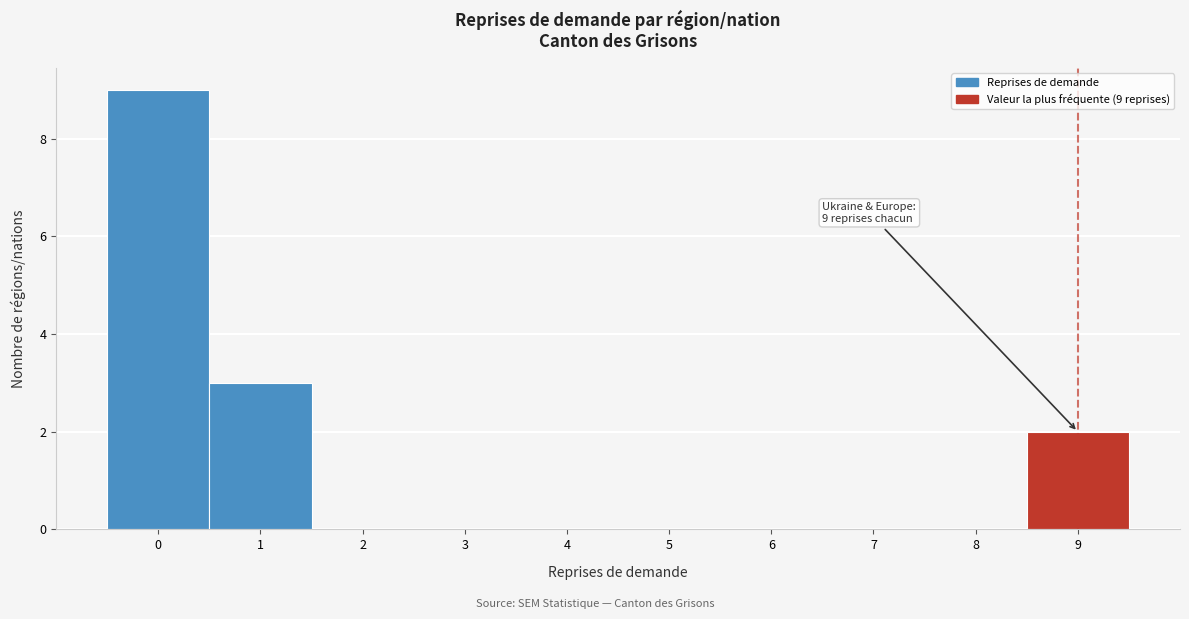

Over which range of the x-axis is the bar tallest?

-0.5 to 0.5